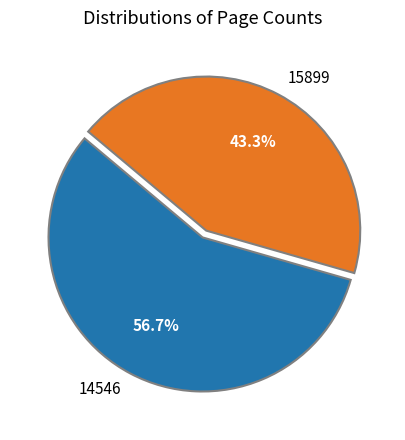

Which slice is the largest?

14546